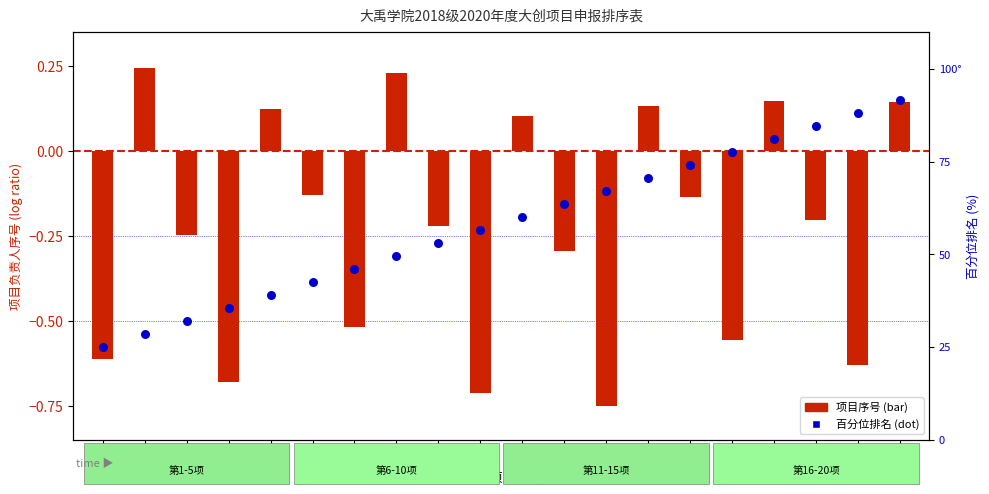

At which category is the sum across all series the highest?

20